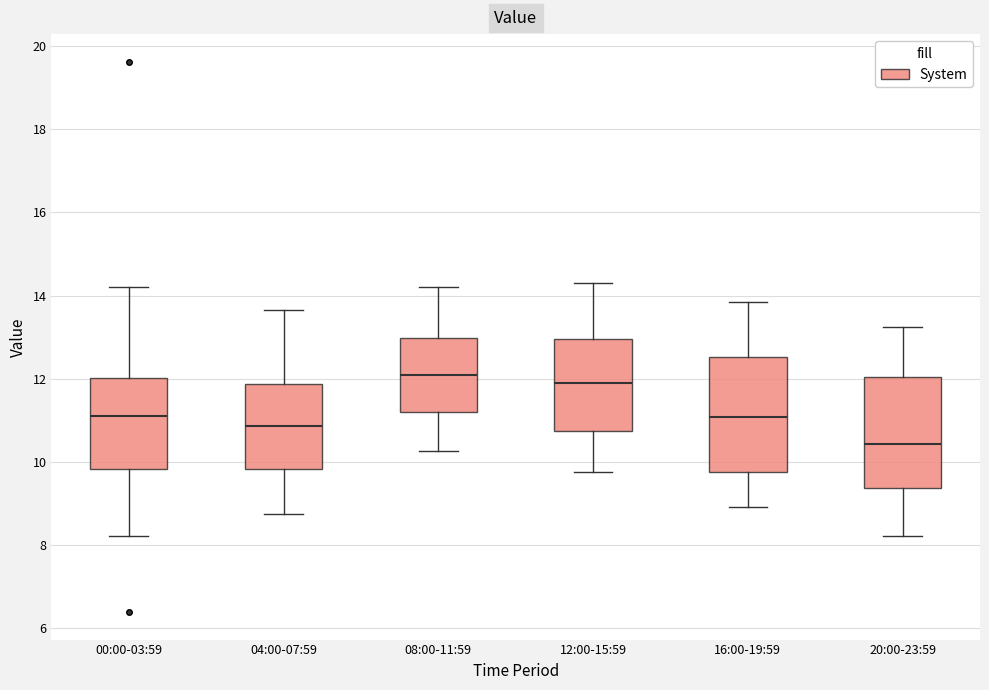

Reading left to right, transcribe this box plot: for each box, give where its median line is, the range the box spans, and where its two whiskers end, as read against the y-axis. The values are not printed on the chart, so give them approximately, as read against the axis.

00:00-03:59: median 11.2, box 9.8 to 12.0, whiskers 8.2 to 14.2
04:00-07:59: median 10.8, box 9.8 to 11.8, whiskers 8.8 to 13.6
08:00-11:59: median 12.0, box 11.2 to 13.0, whiskers 10.2 to 14.2
12:00-15:59: median 12.0, box 10.8 to 13.0, whiskers 9.8 to 14.4
16:00-19:59: median 11.0, box 9.8 to 12.6, whiskers 9.0 to 13.8
20:00-23:59: median 10.4, box 9.4 to 12.0, whiskers 8.2 to 13.2